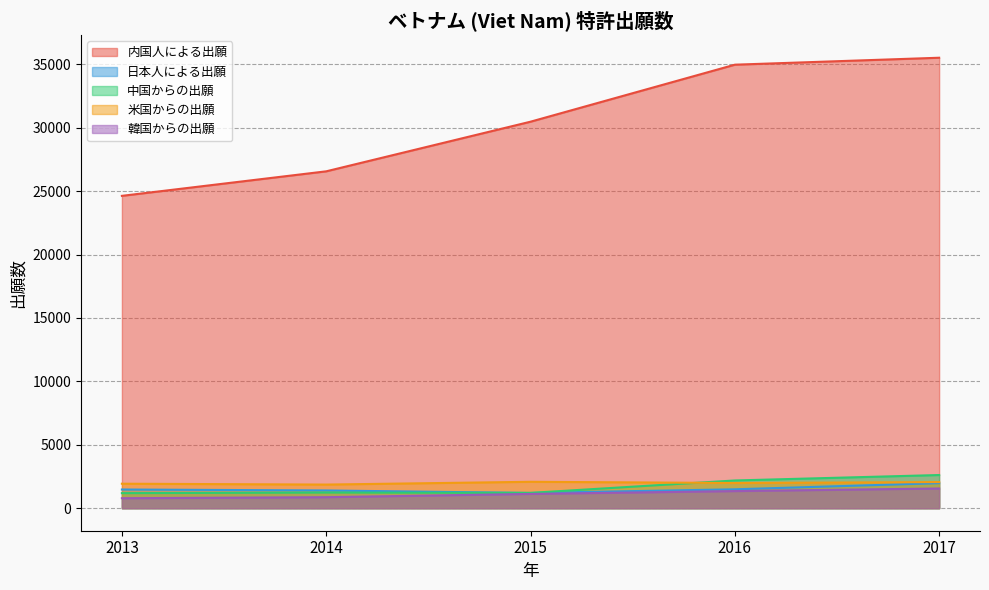

True or false: 中国からの出願 has a value of 405 at 2014.

False